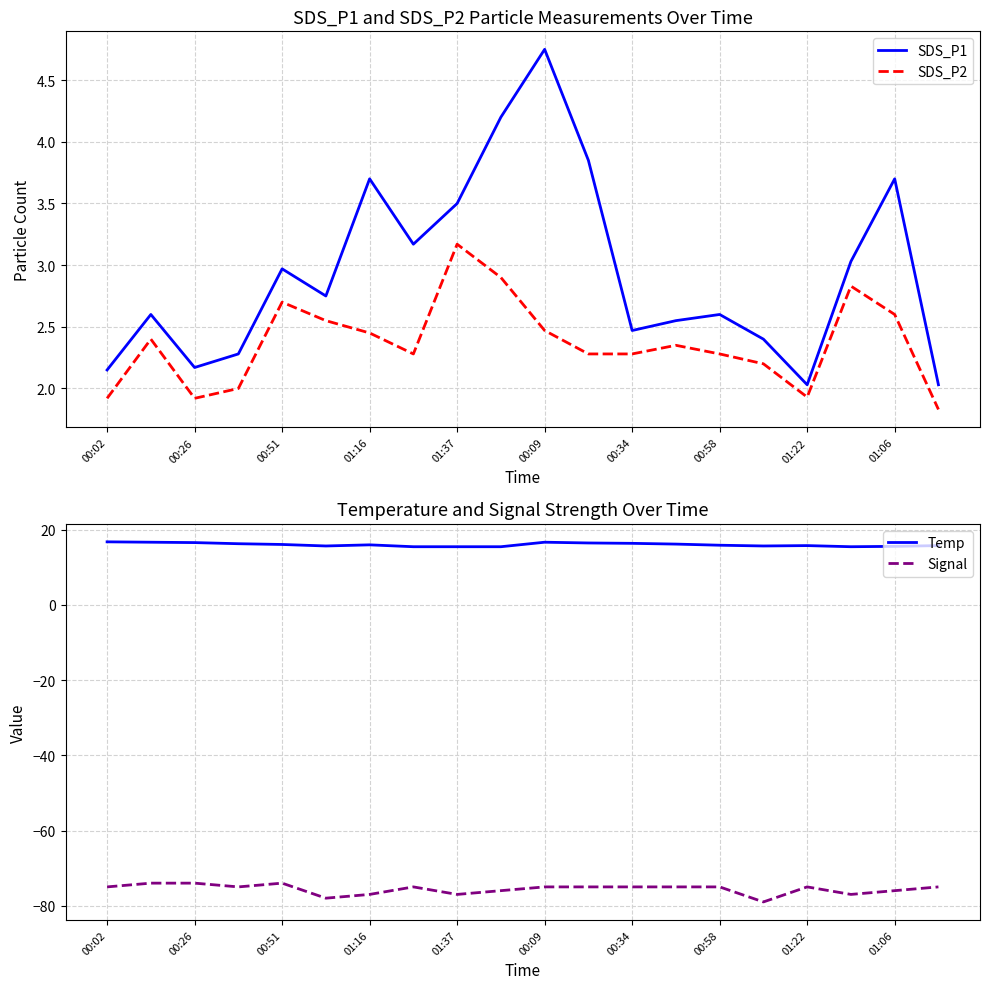

What is the average value of the SDS_P2 series?

2.4